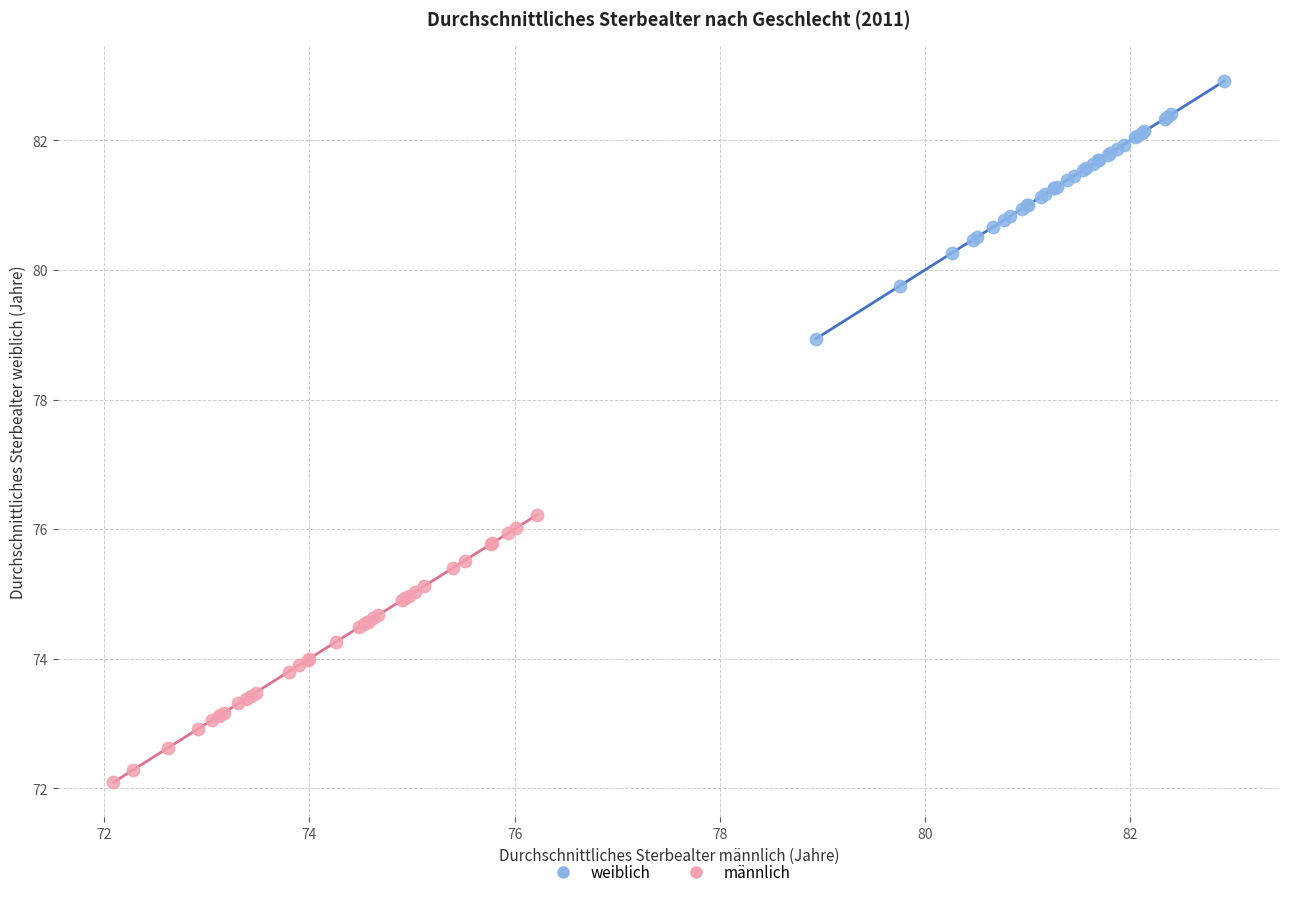

Which series contains the highest Y value?

weiblich